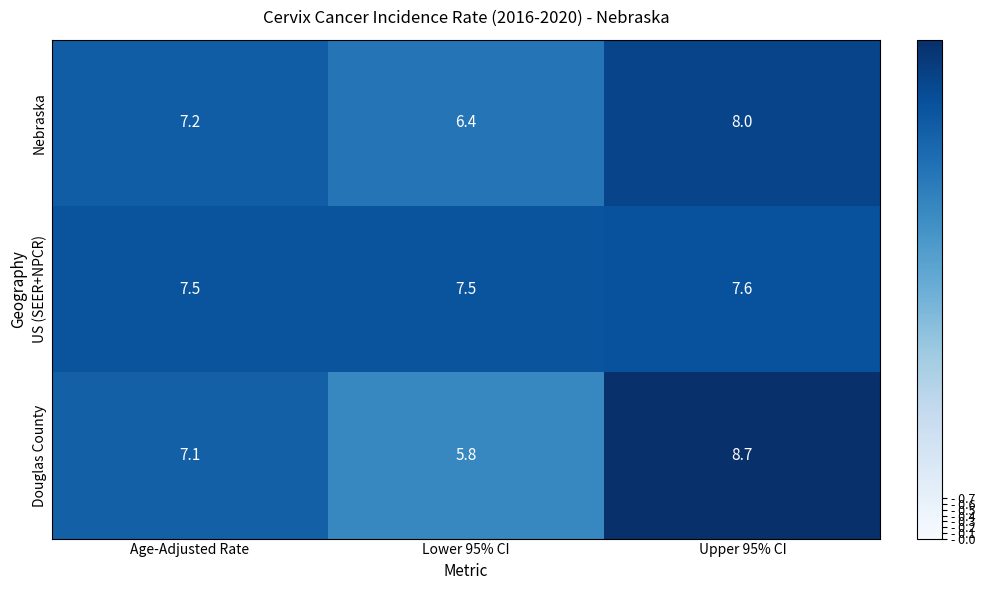

Reading right to left, transcribe all the data shown in this chart.

Nebraska: Upper 95% CI=8.0	Lower 95% CI=6.4	Age-Adjusted Rate=7.2
US (SEER+NPCR): Upper 95% CI=7.6	Lower 95% CI=7.5	Age-Adjusted Rate=7.5
Douglas County: Upper 95% CI=8.7	Lower 95% CI=5.8	Age-Adjusted Rate=7.1